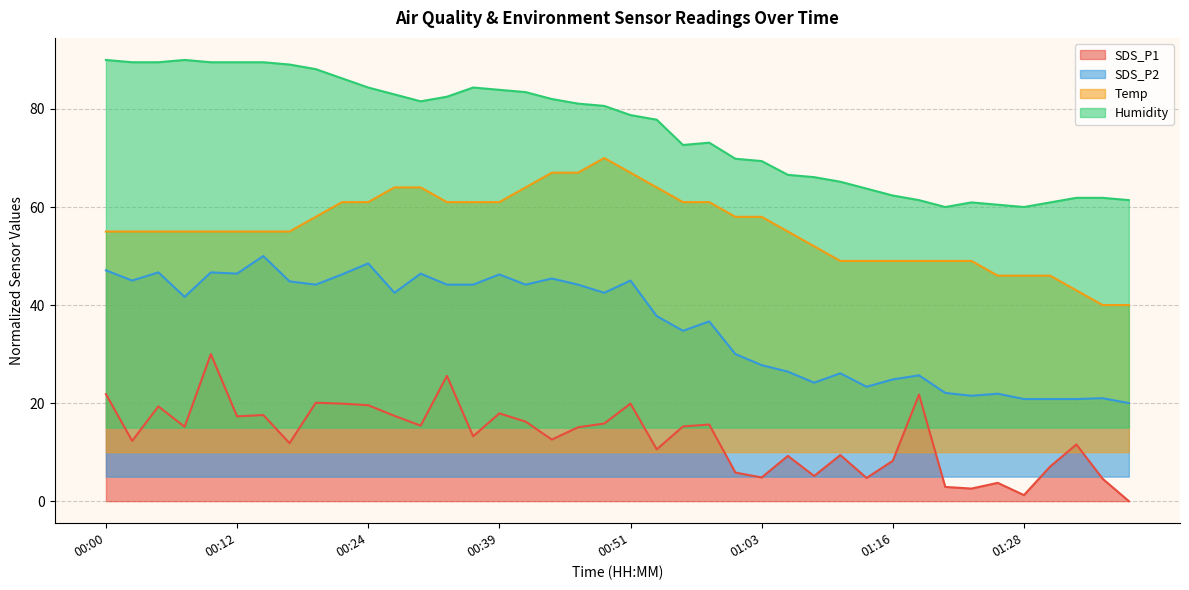

Rank the series by their maximum value, from lowest to highest.

SDS_P1, SDS_P2, Temp, Humidity